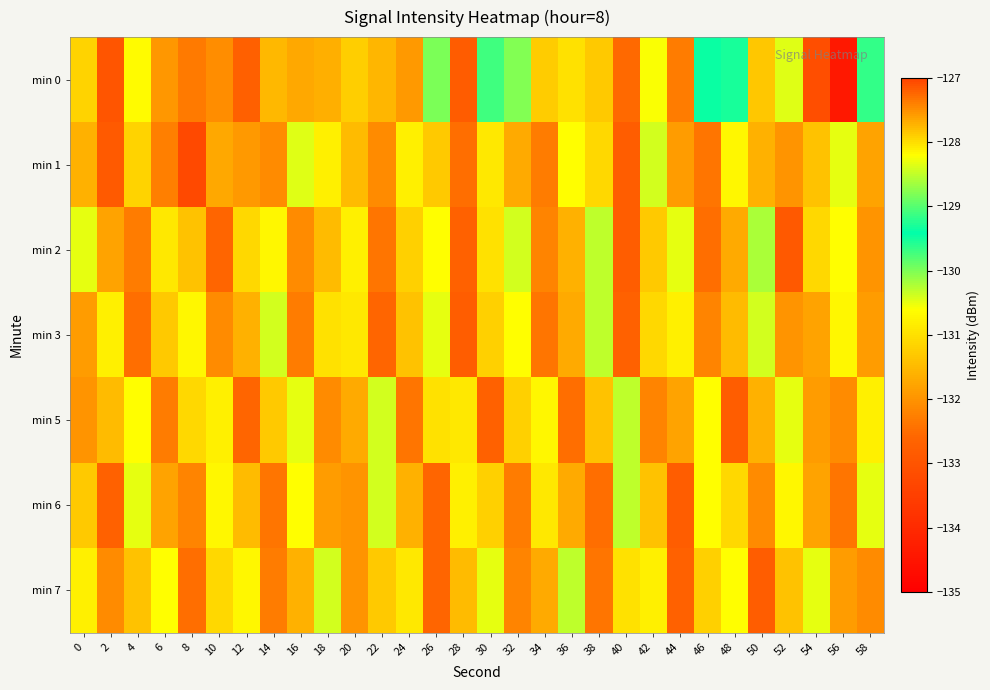

At which category is the sum across all series the highest?

18